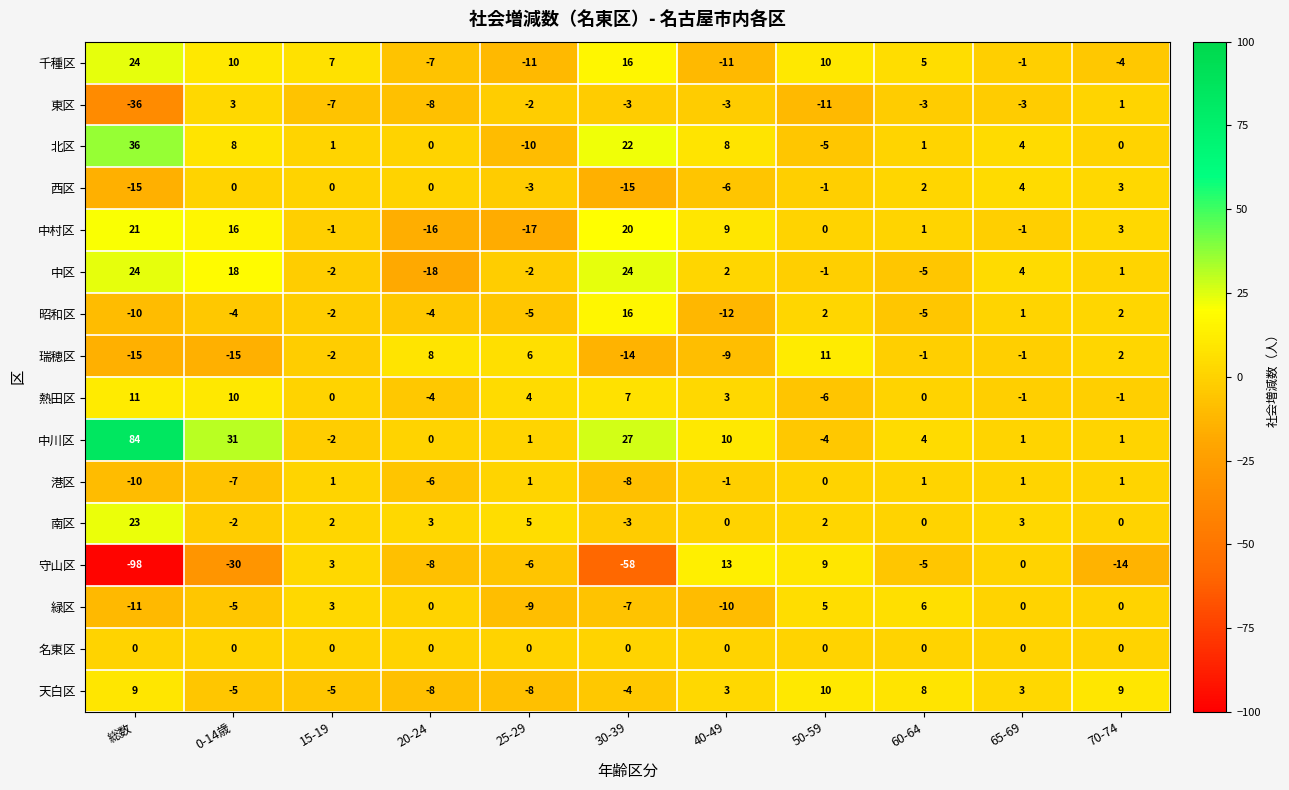

What is the average value of the 守山区 series?

-18